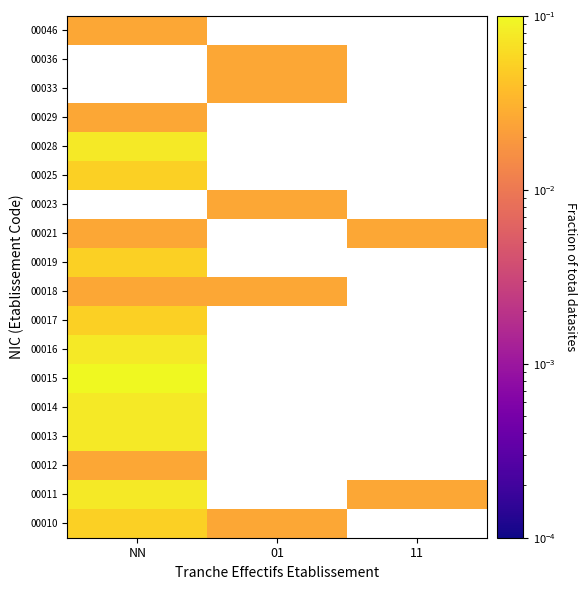

At which category does the chart reach its peak across all series?

NN